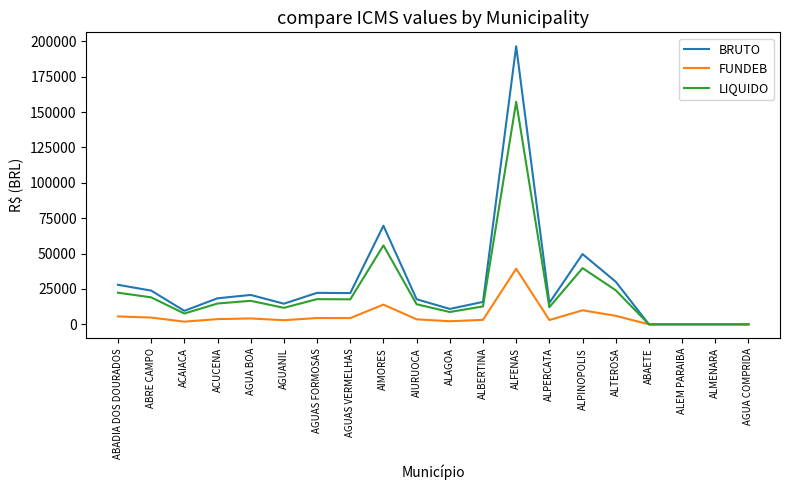

Rank the series by their maximum value, from highest to lowest.

BRUTO, LIQUIDO, FUNDEB